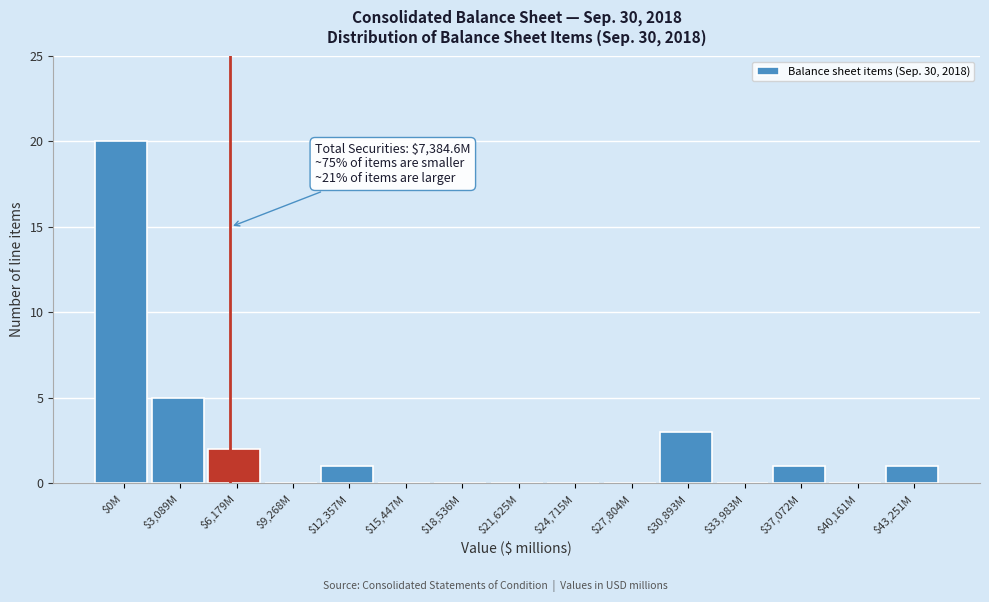

At which category does the chart reach its peak across all series?

$0M